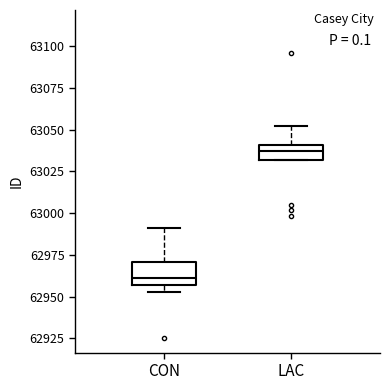

Where does the median line of the box for LAC sit on the y-axis? The values are not printed on the chart, so give them approximately, as read against the axis.

63035